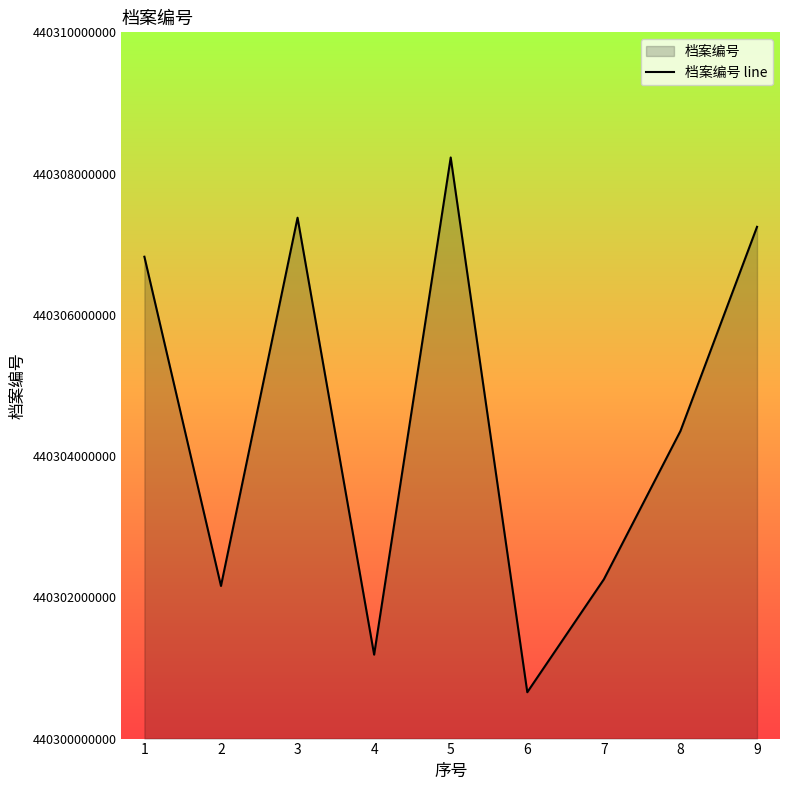

The chart shows a value of 613650269691 at 2. True or false?

False